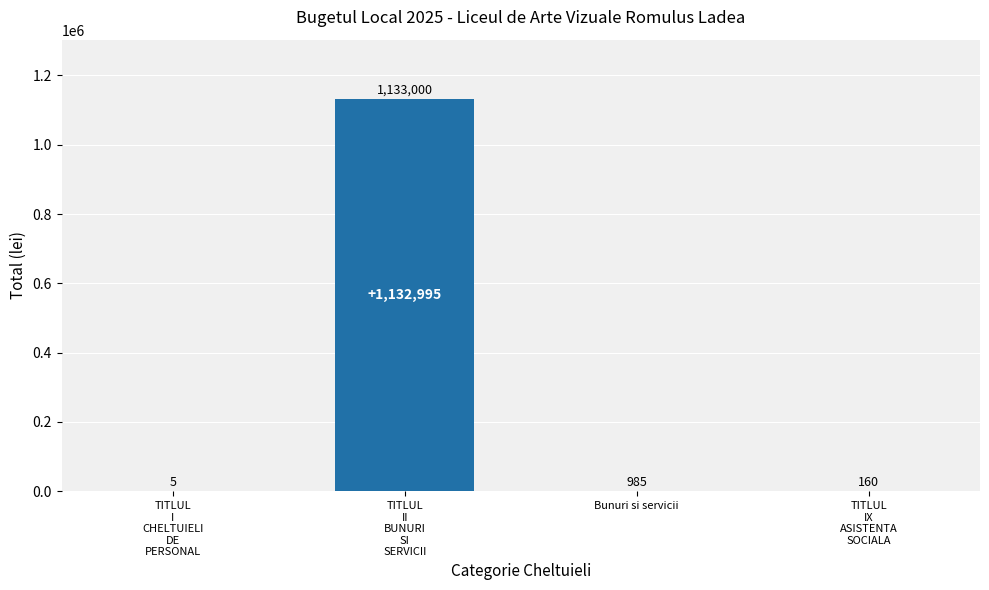

What is the sum of all values?

1134150